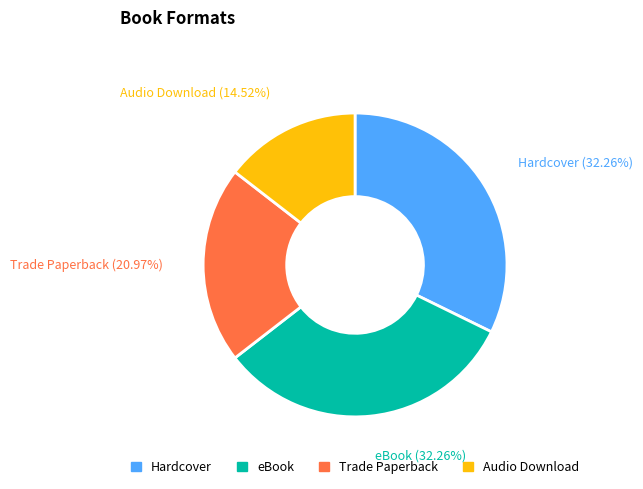

Which slice is the smallest?

Audio Download